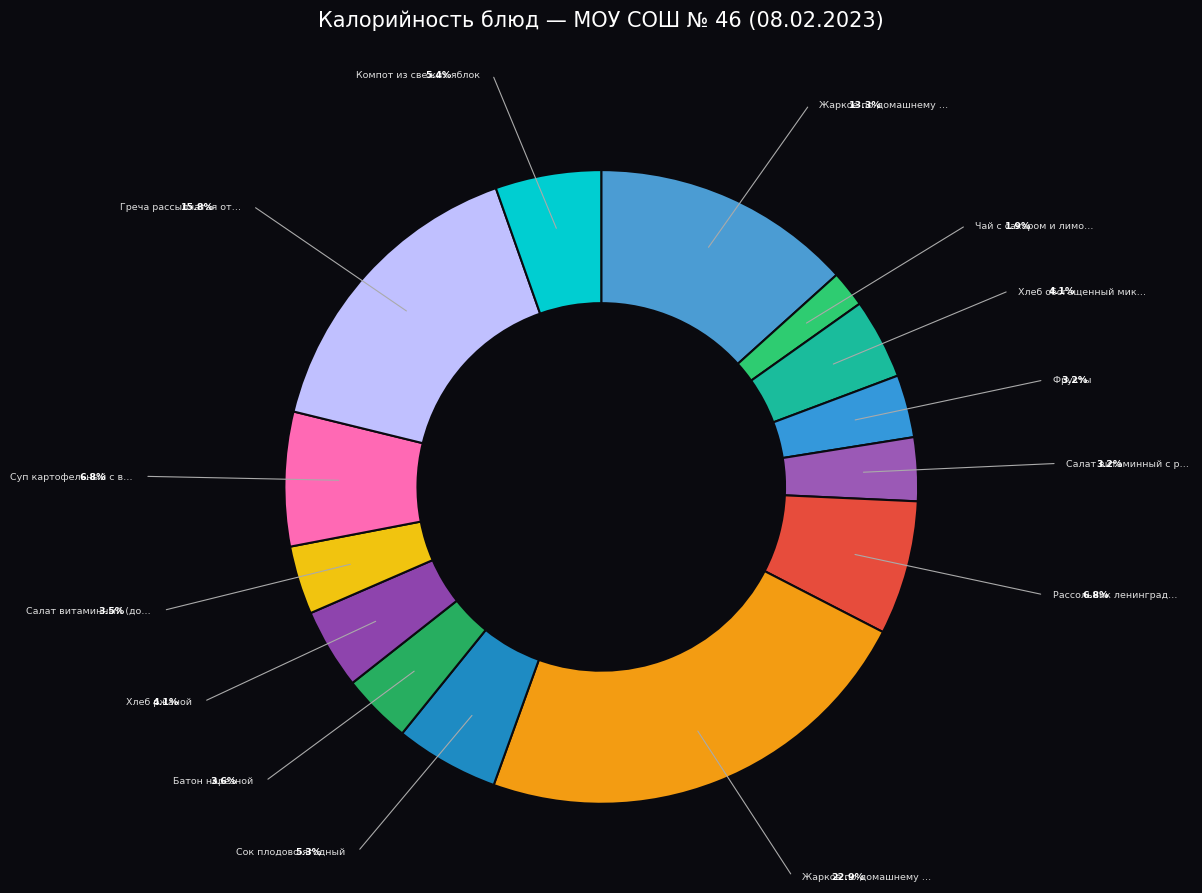

How many segments does this pie chart have?

14